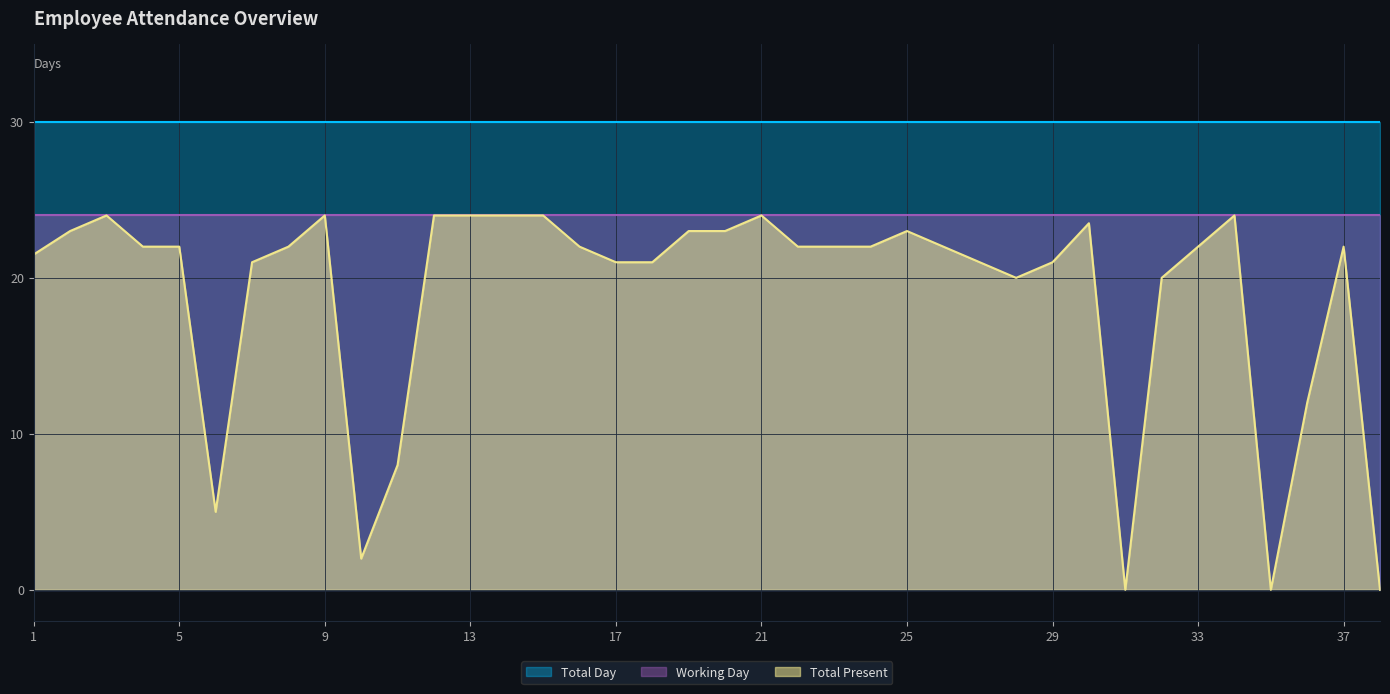

What is the spread (max minus min) of values at 23?

8.0